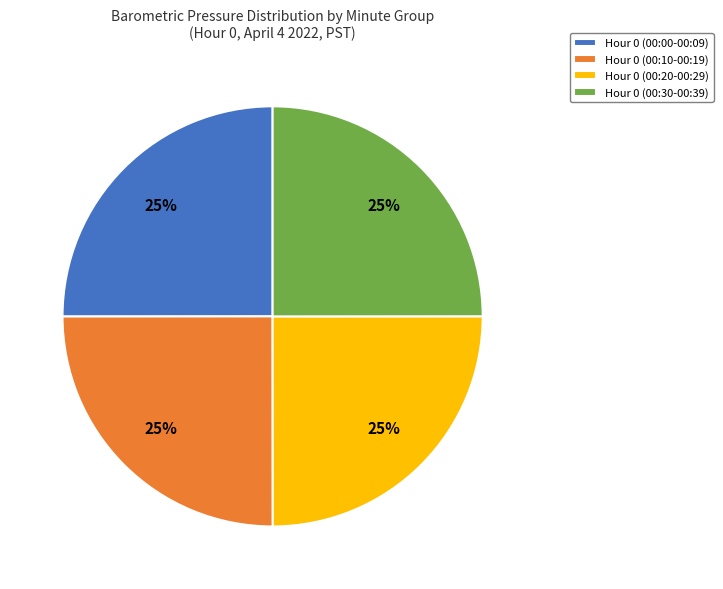

Is it true that Hour 0 (00:20-00:29) is 25% of the pie?

True